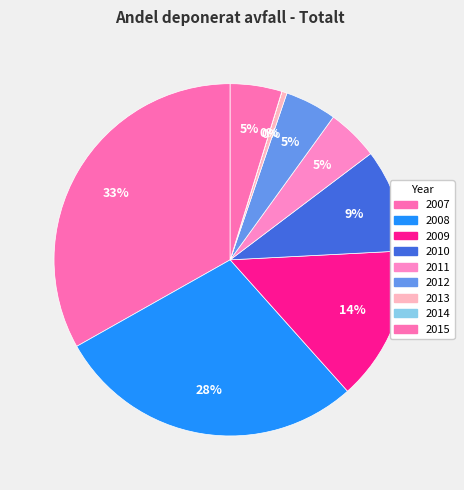

What is the change in value from 2014 to 2015?

+1.0